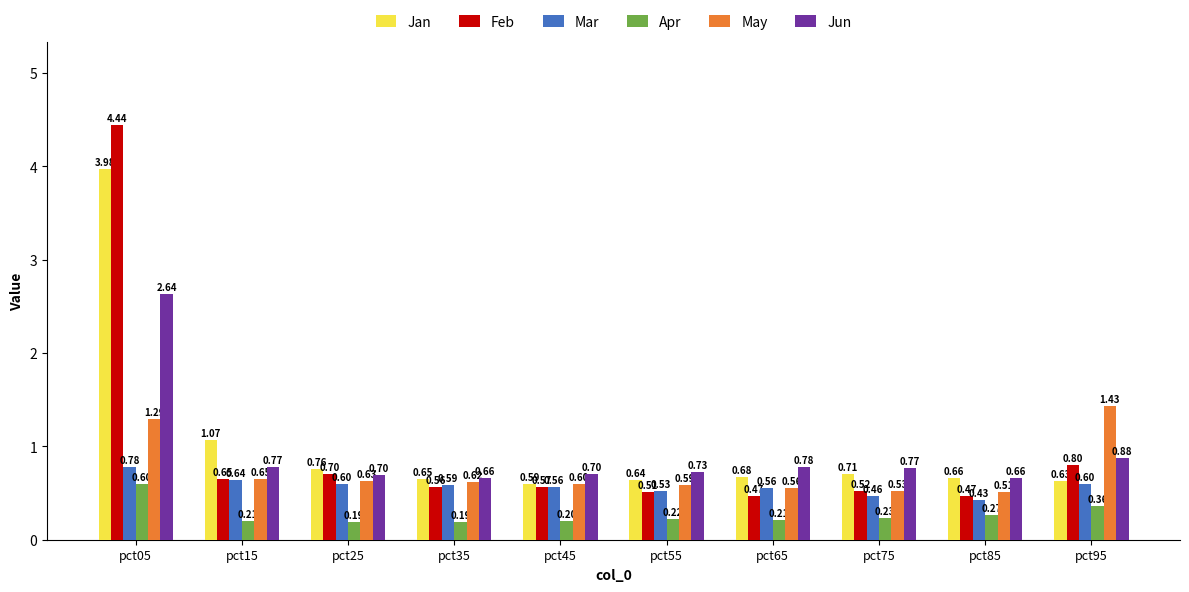

What is the sum of all Feb values?

9.7